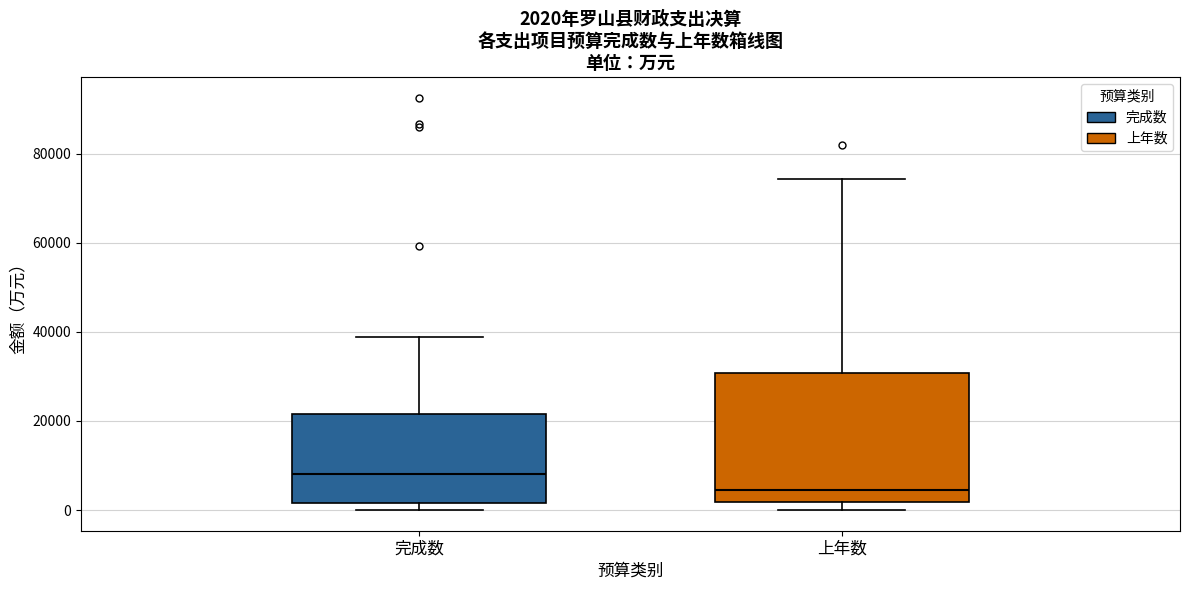

Which box is the tallest, from its lower edge to its upper edge?

上年数